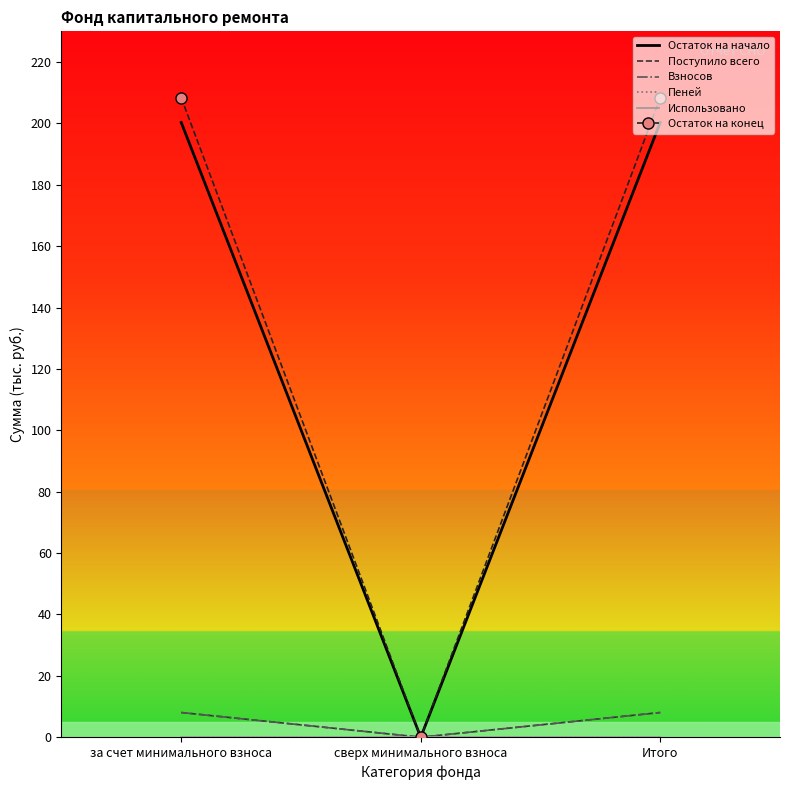

Is it true that Взносов equals 8.0 at Итого?

True